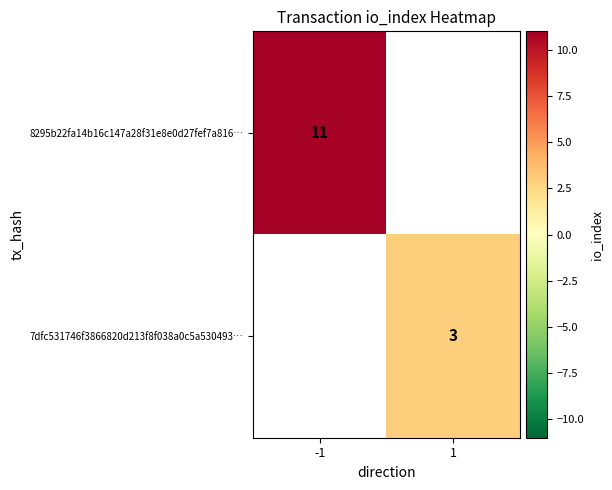

Count the number of categories in the chart.

2